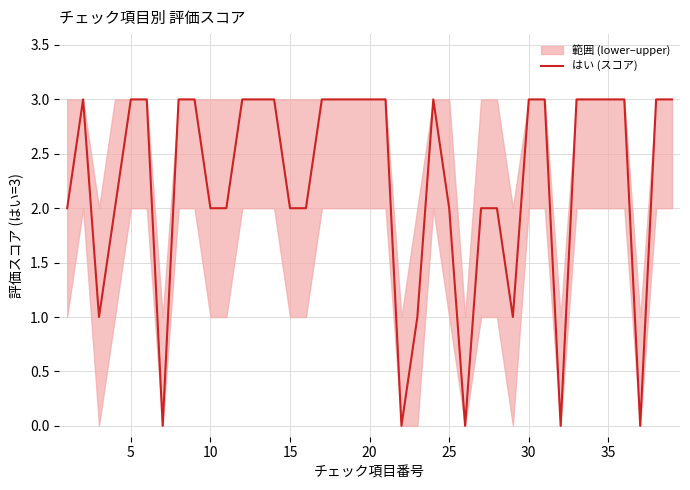

What is the maximum value for はい (スコア)?

3